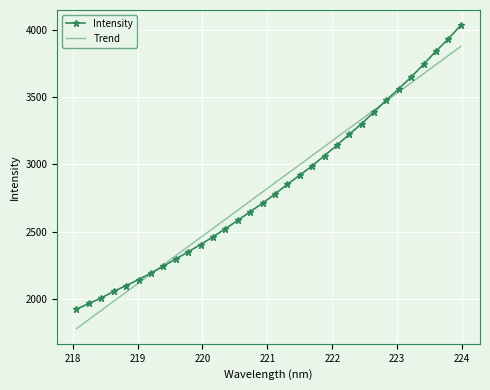

At how many categories does at least one series exceed 2778?

17